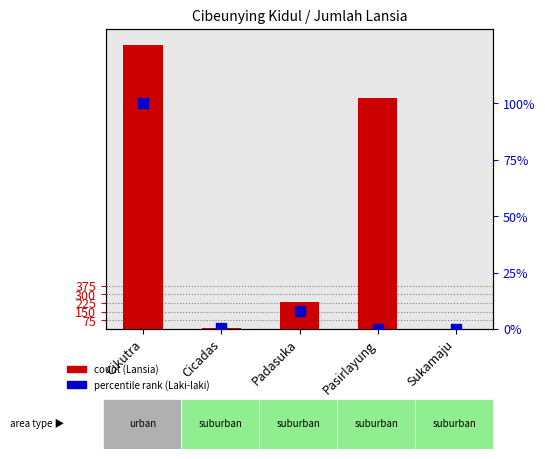

Which series has the largest total across all categories?

Jumlah Lansia